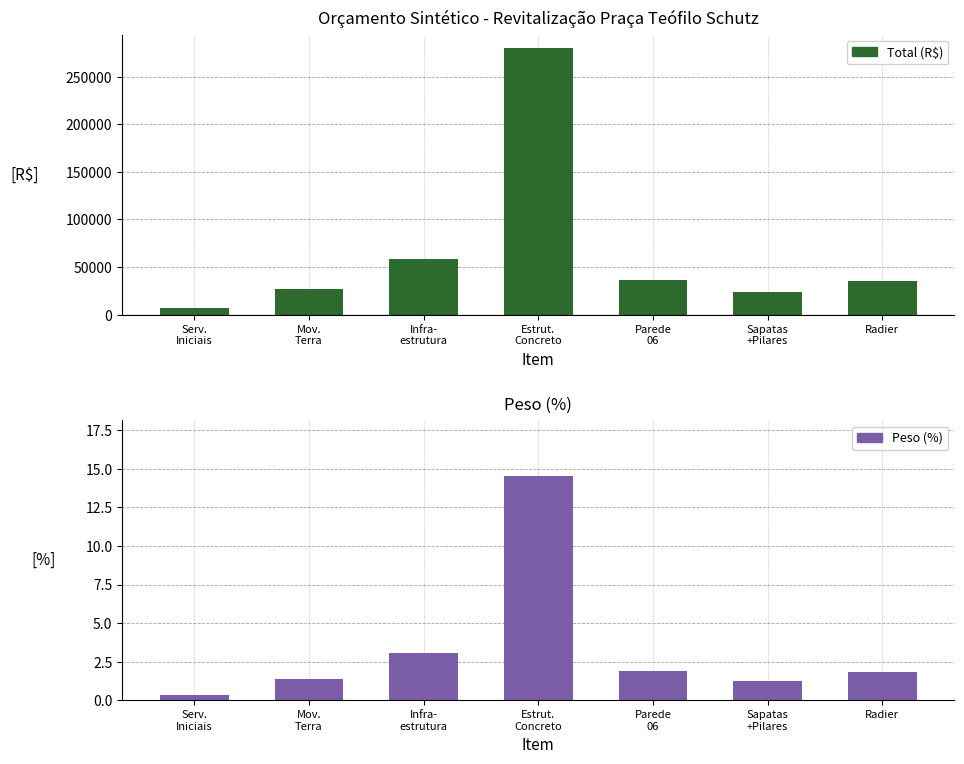

At how many categories does at least one series exceed 82278?

1